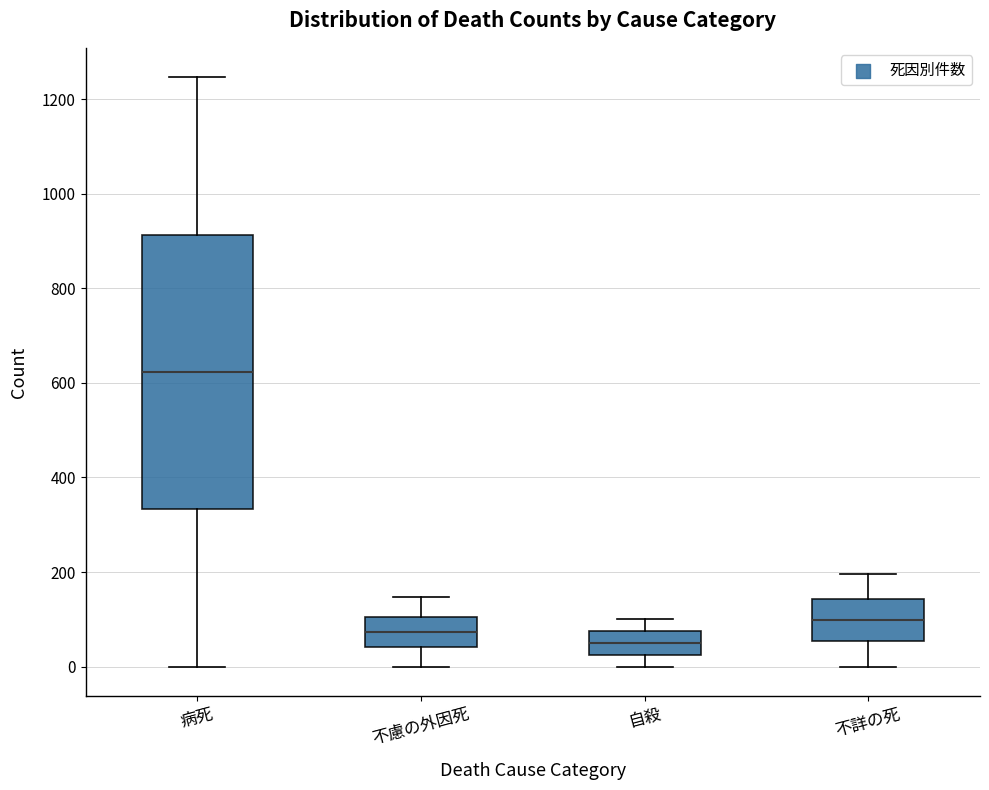

Where does the median line of the box for 不詳の死 sit on the y-axis? The values are not printed on the chart, so give them approximately, as read against the axis.

100